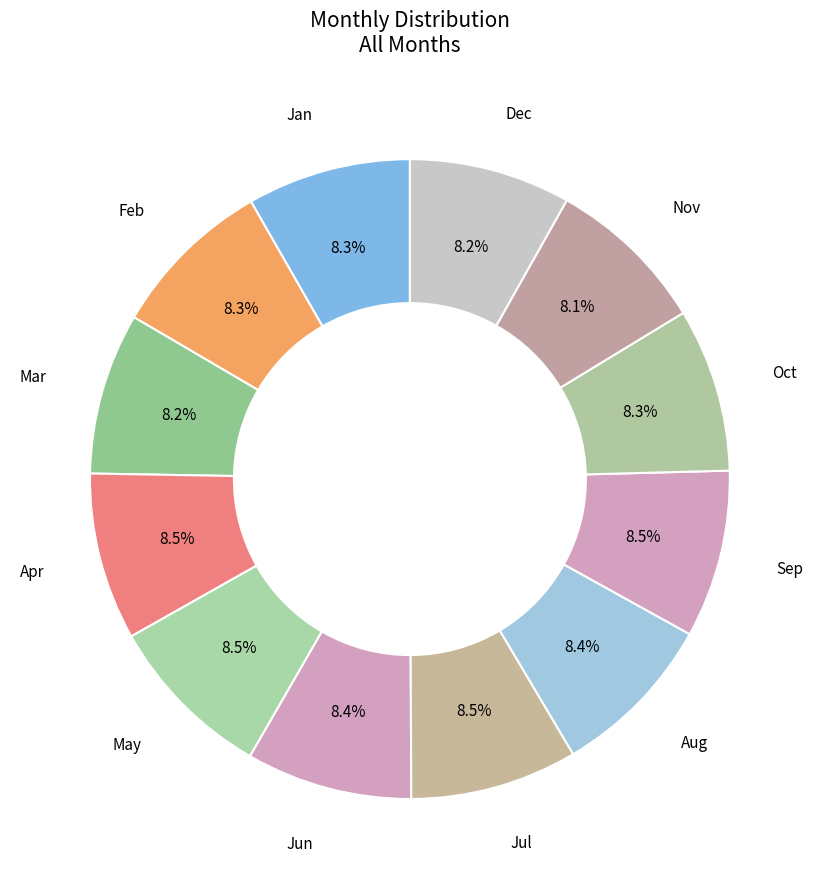

Is the sum of Feb and Mar greater than half?

No